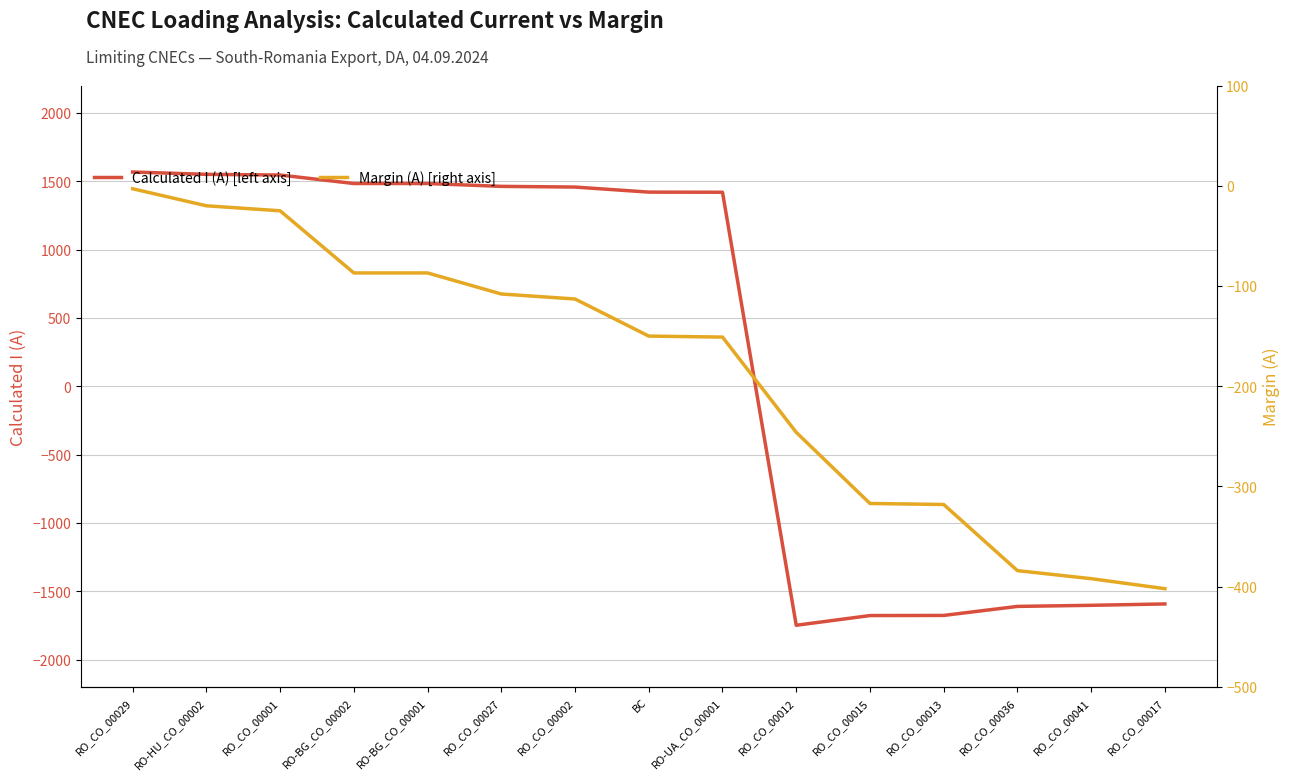

What value does the Margin (A) [right axis] series have at RO_CO_00001, to the nearest 10?

-20